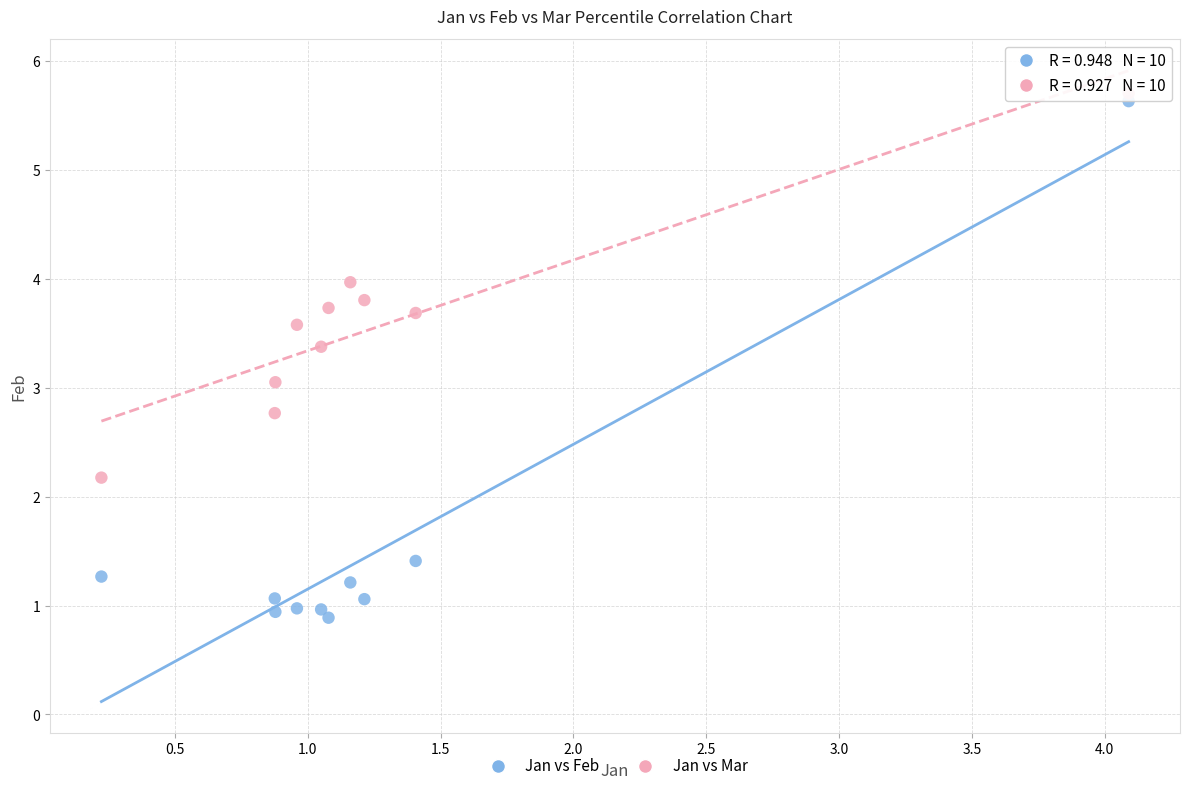

Which series has the widest spread of Y values?

Jan vs Feb